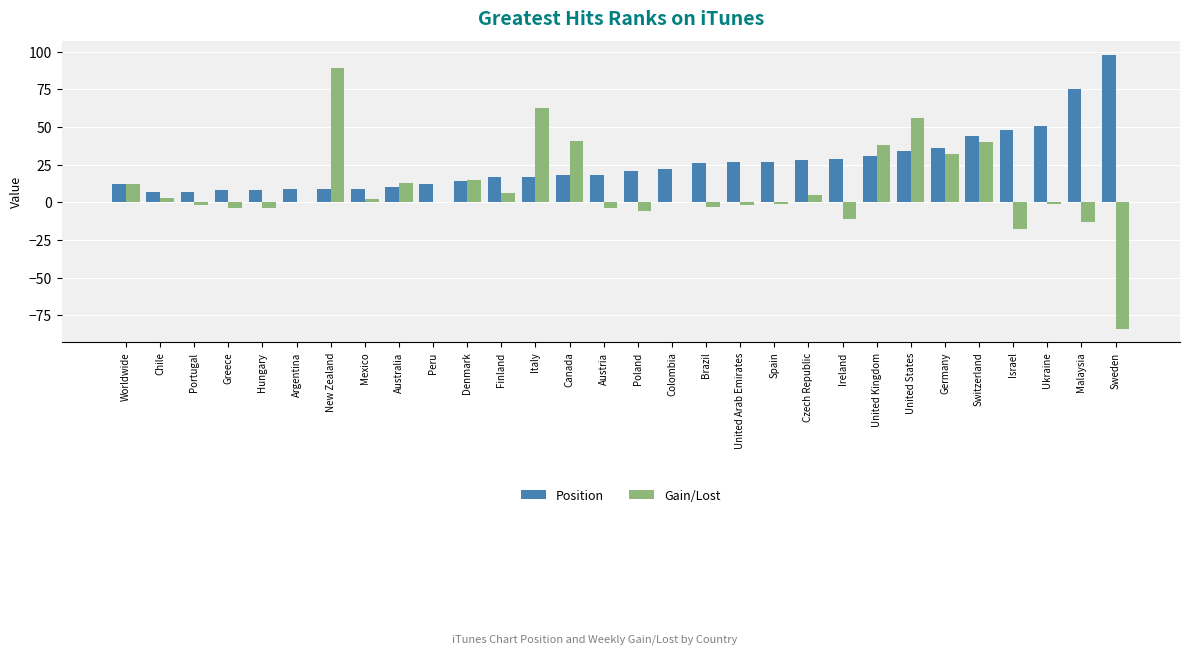

Are the bars horizontal?

No